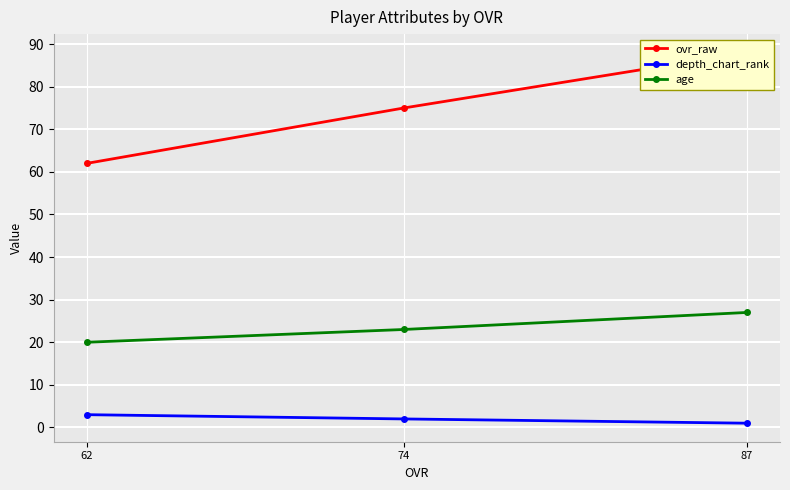

At 87, list the series in order from largest to smallest.

ovr_raw, age, depth_chart_rank